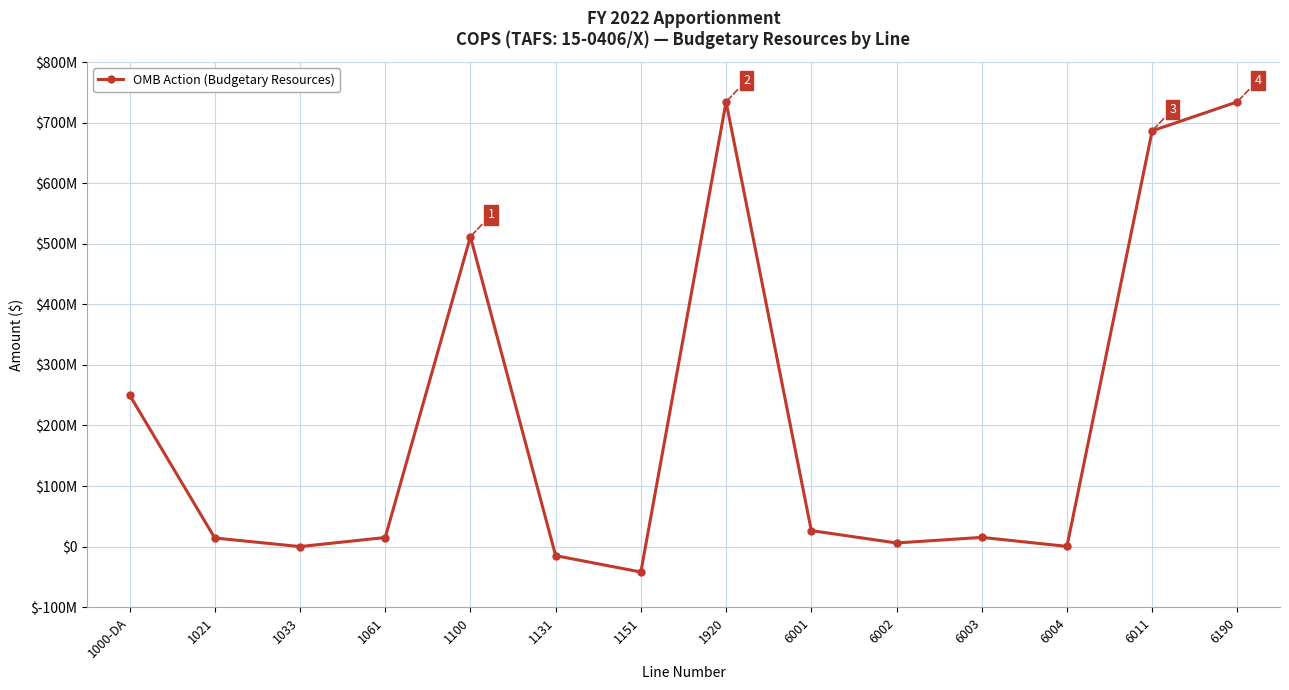

Approximately how many times larger is the value at 6011 compared to 6004?

2047.3